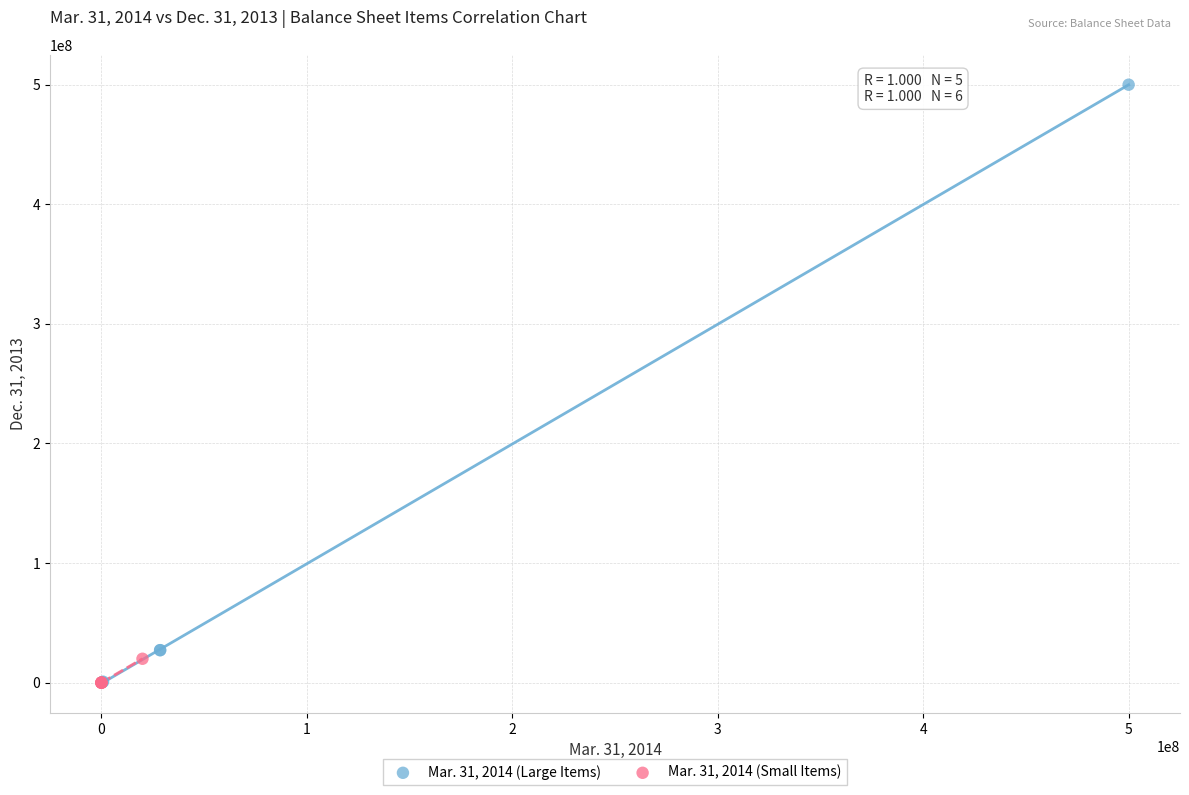

Which series has the widest spread of Y values?

Mar. 31, 2014 (Large Items)